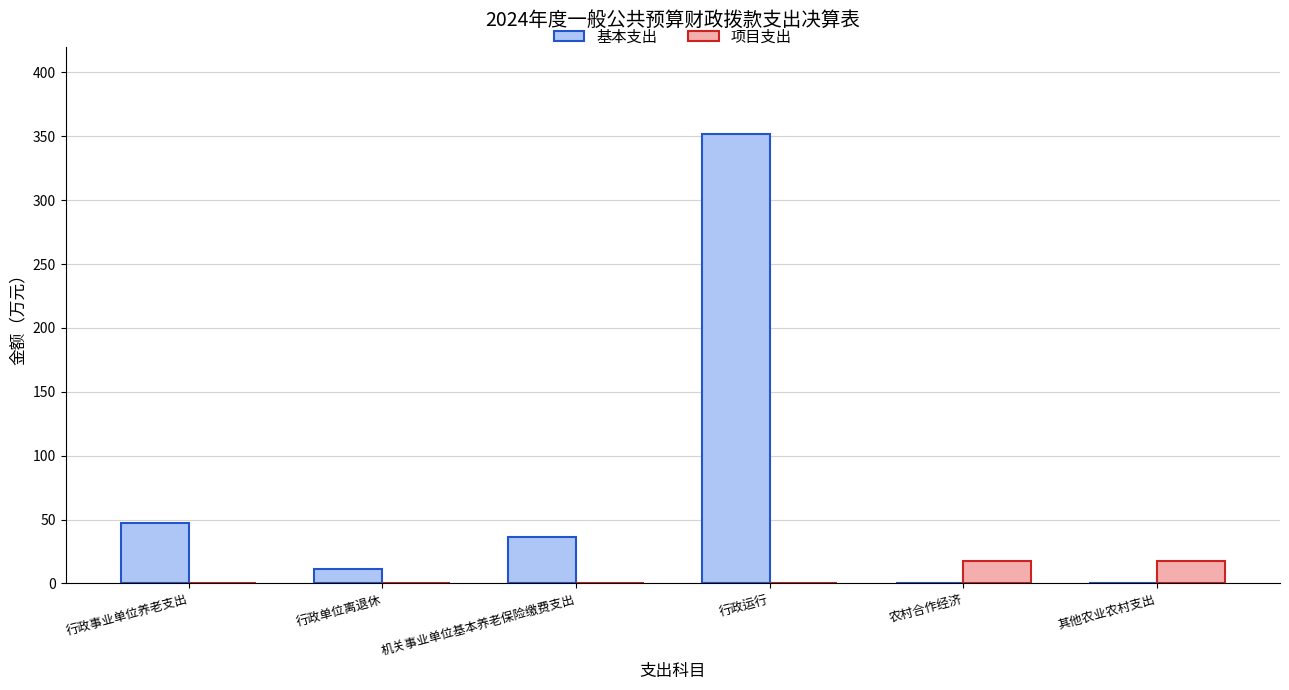

Is it true that 基本支出 equals -150.1 at 农村合作经济?

False